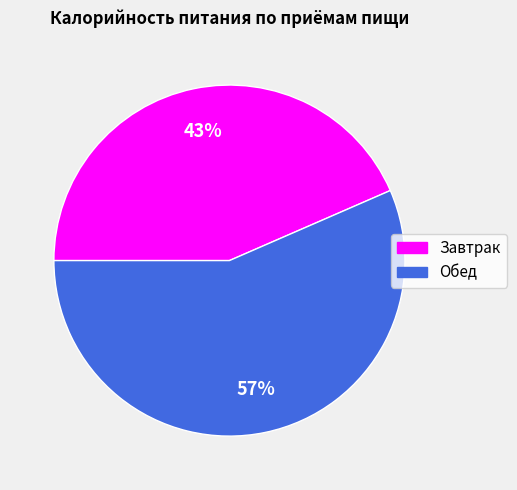

What is the ratio of the value at Завтрак to the value at Обед?

0.8